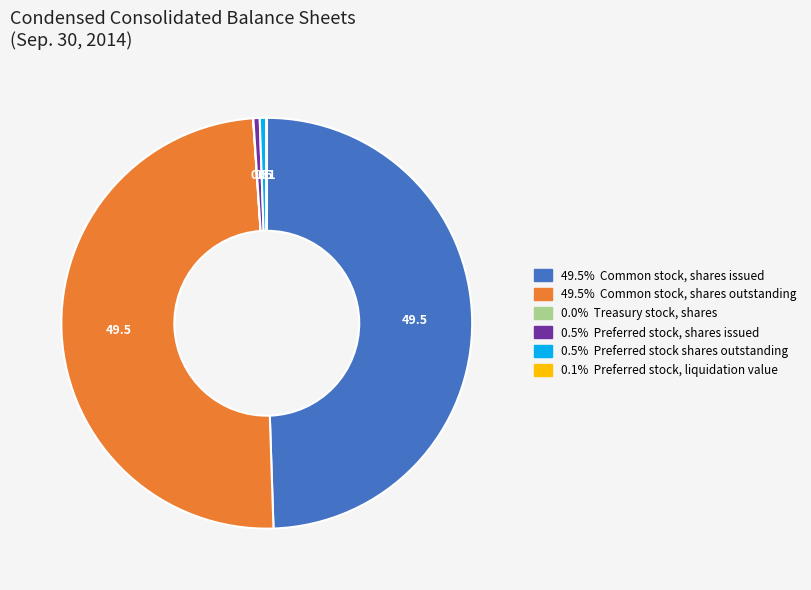

Is there a majority slice in this chart?

No